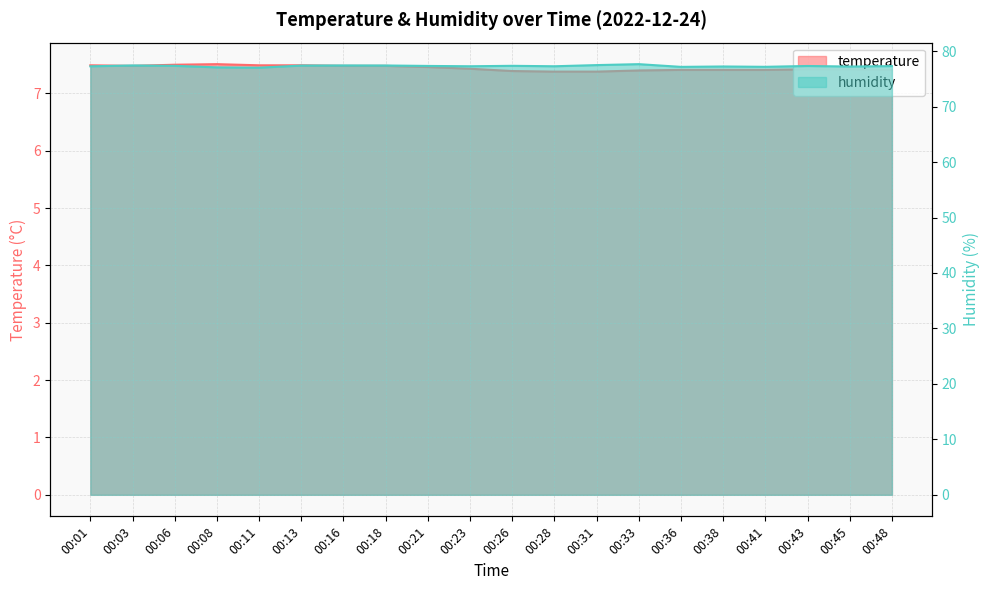

True or false: humidity and temperature cross at least once.

False